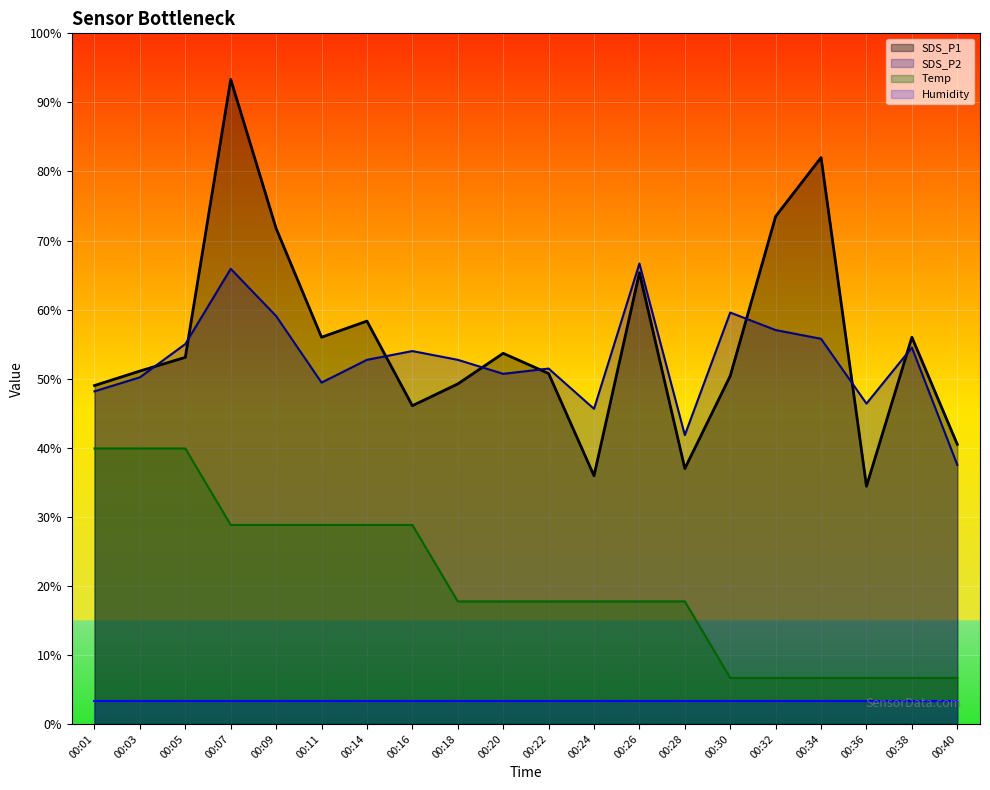

Which label corresponds to the smallest value in the chart?

00:30